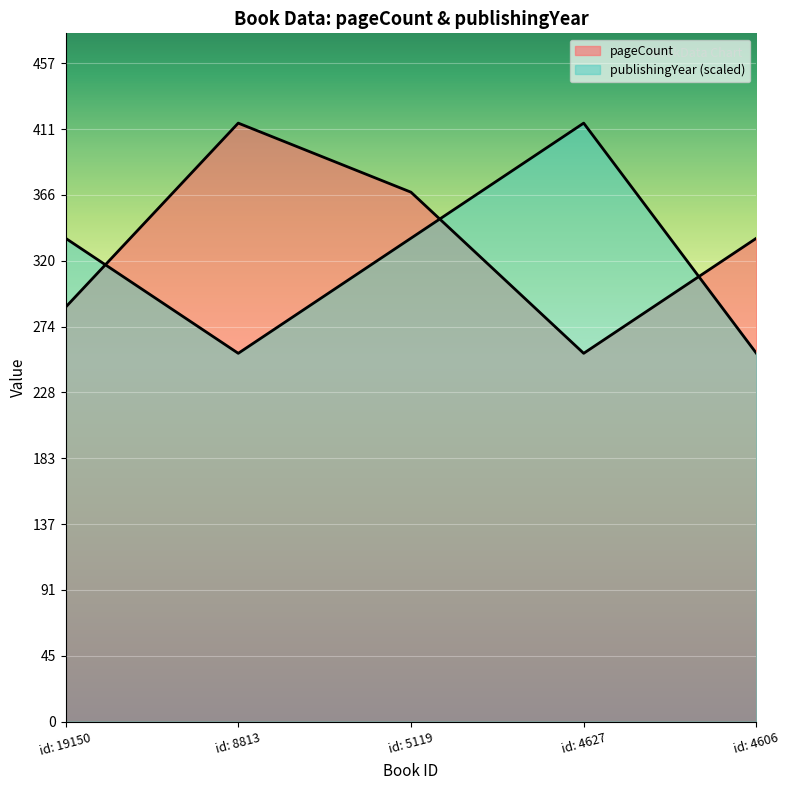

At which category does pageCount reach its first local peak?

id: 8813